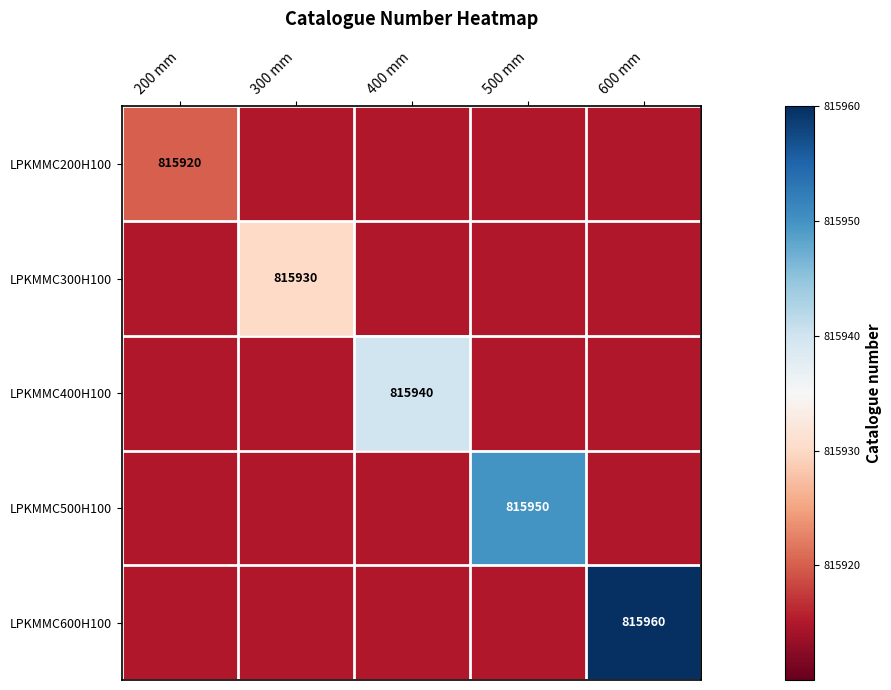

The LPKMMC500H100 series shows 815950 at 500 mm. True or false?

True